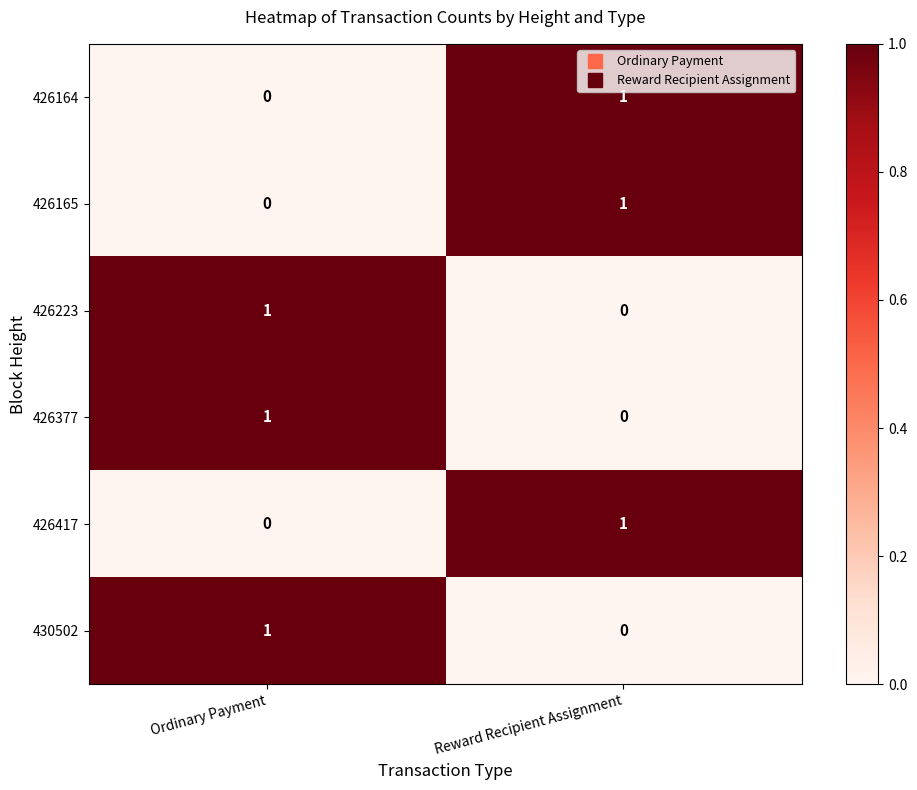

What is the total value across all series at Ordinary Payment?

3